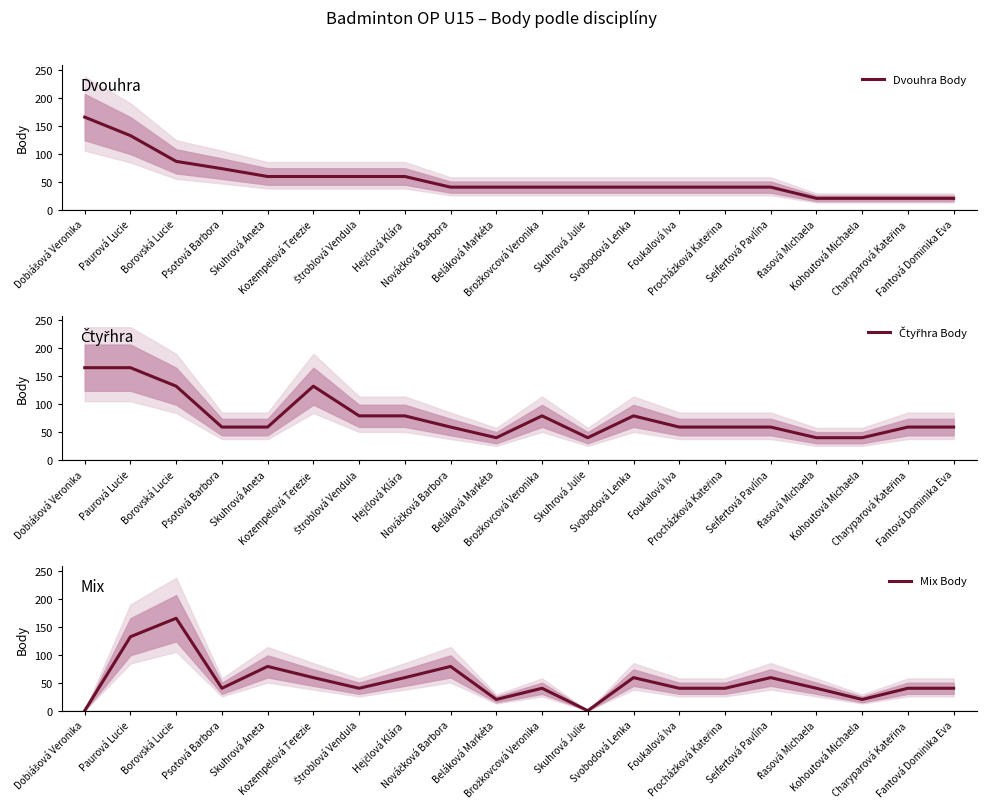

The Mix Body series shows 40 at Brožkovcová Veronika. True or false?

True